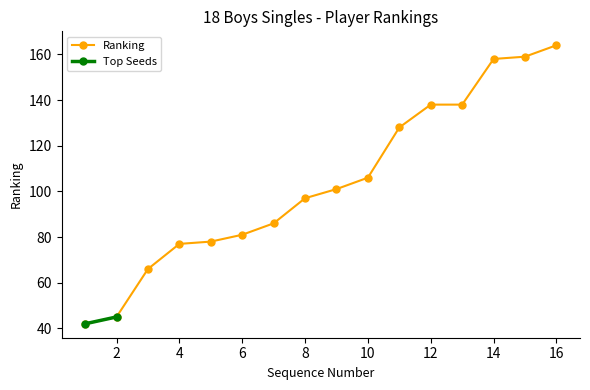

Reading right to left, what are all the values shown in this chart?

16=164	15=159	14=158	13=138	12=138	11=128	10=106	9=101	8=97	7=86	6=81	5=78	4=77	3=66	2=45	1=42